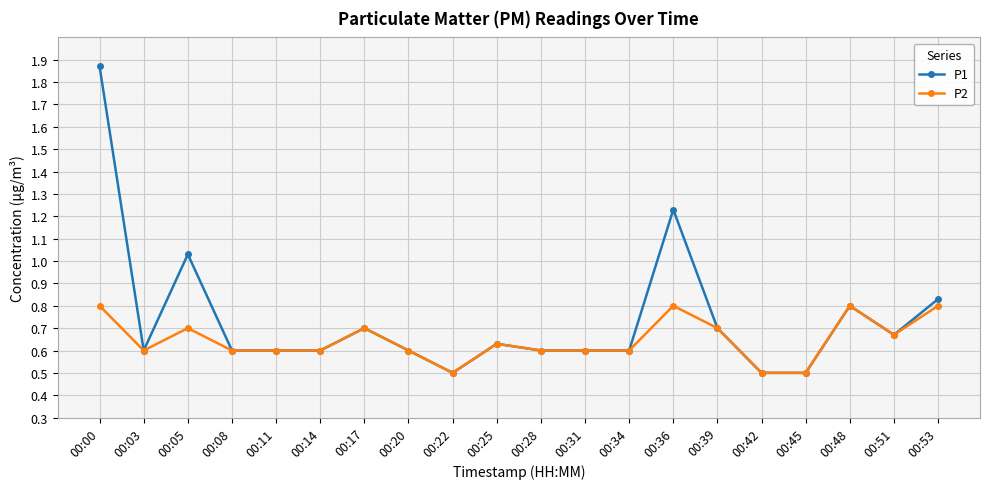

Is it true that P1 equals 0.7 at 00:42?

False